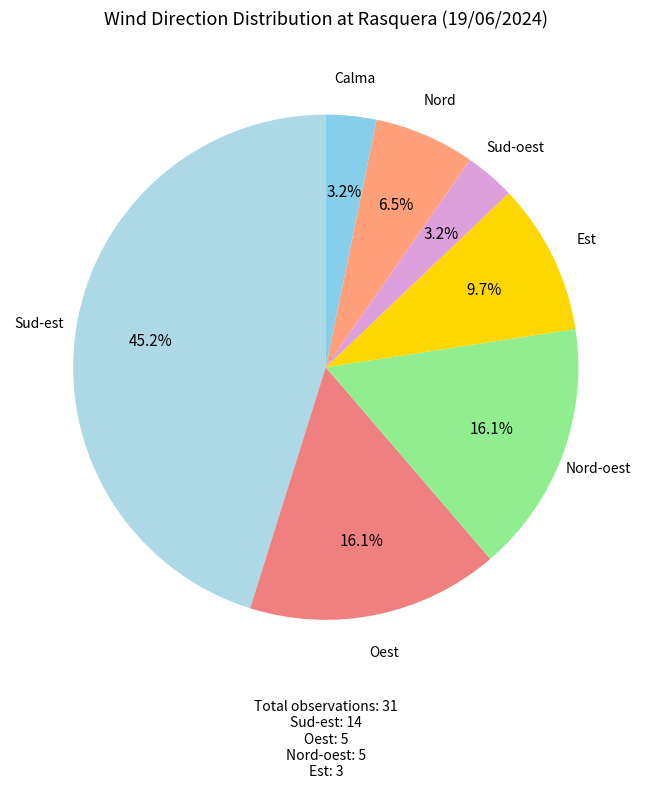

How many slices are in this pie chart?

7